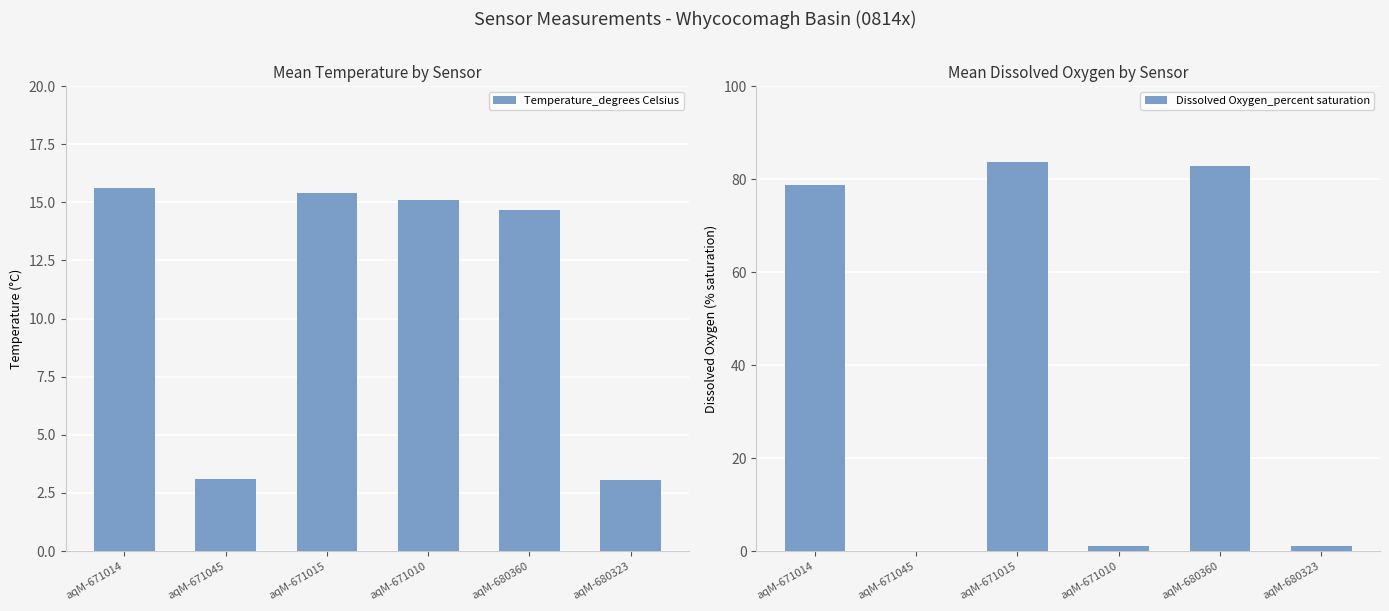

Where is Temperature_degrees Celsius nearest to the value 9?

aqM-680360